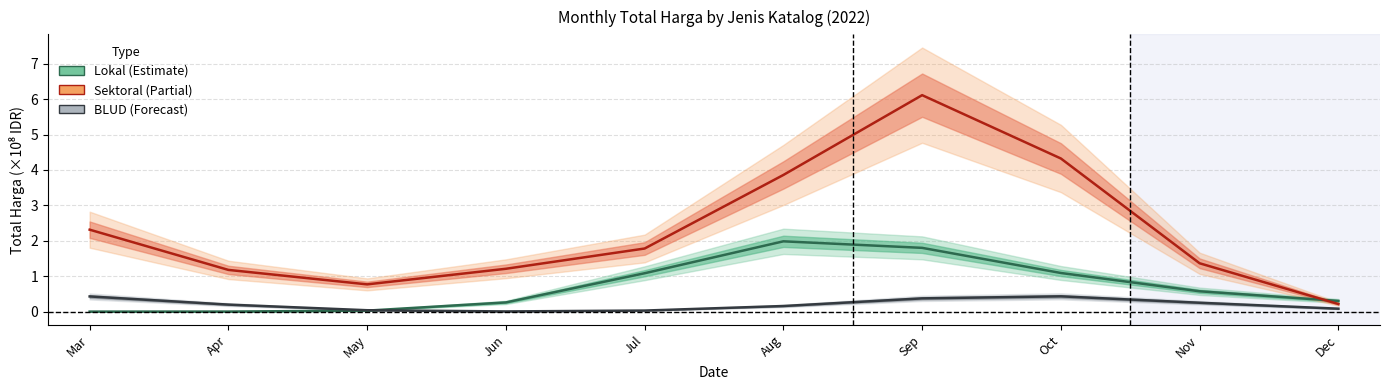

Which category has the lowest value across all series?

Mar